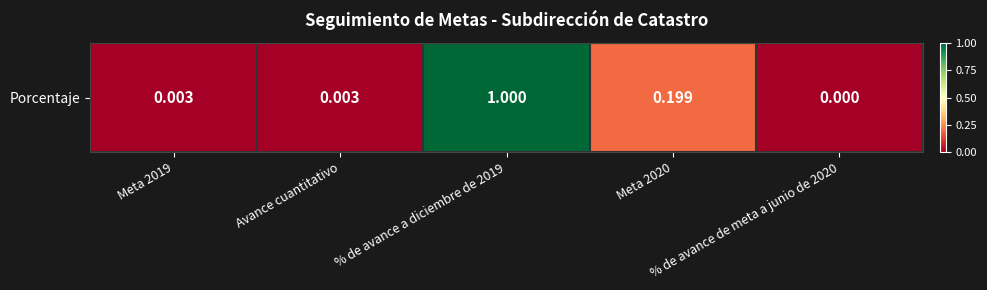

True or false: the data shows 0.1 at Meta 2020.

False